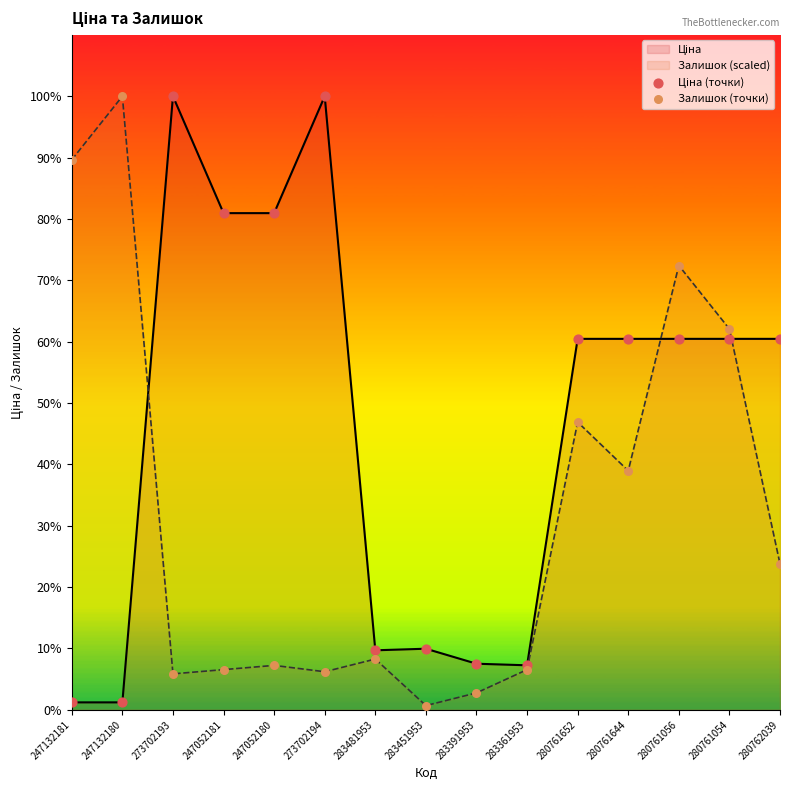

Is the value of Ціна (точки) at 247132181 greater than the value of Залишок (точки) at 280761652?

No